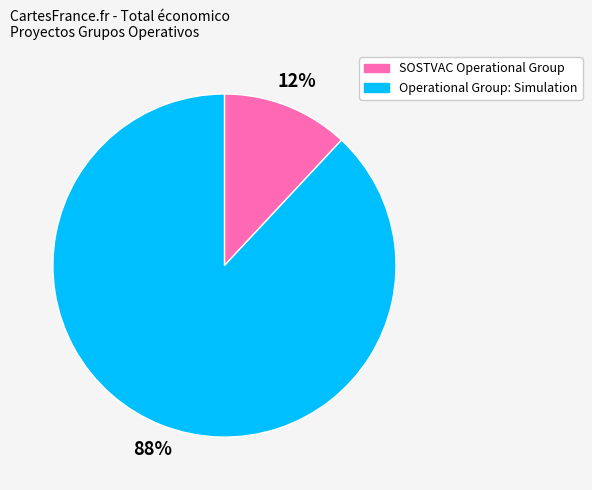

To the nearest percent, what is the average slice percentage?

50%